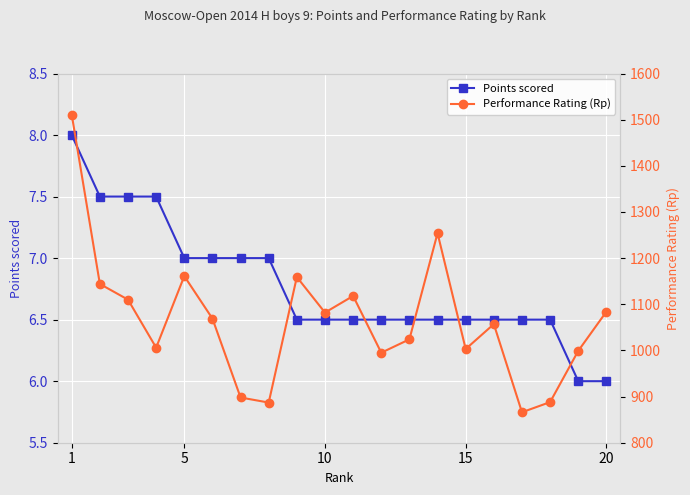

What is the sum of all Performance Rating (Rp) values?

21315.0